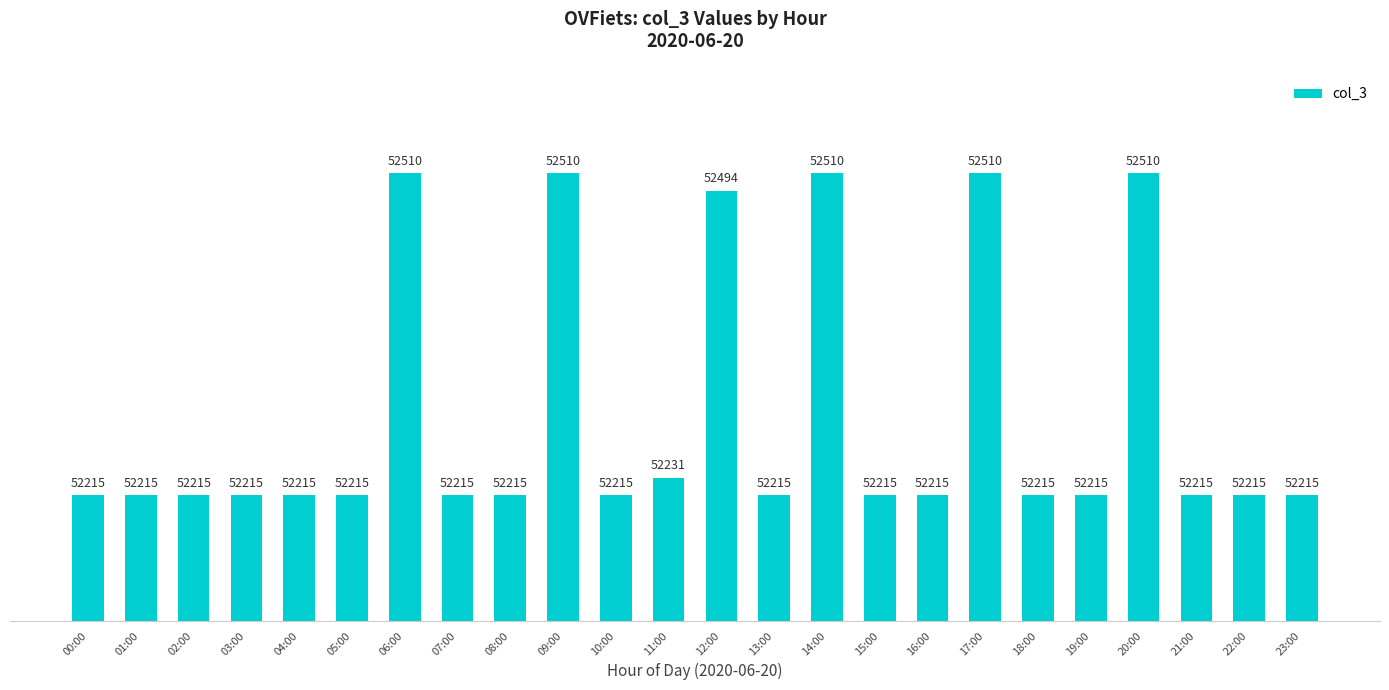

The chart shows a value of 52510 at 20:00. True or false?

True